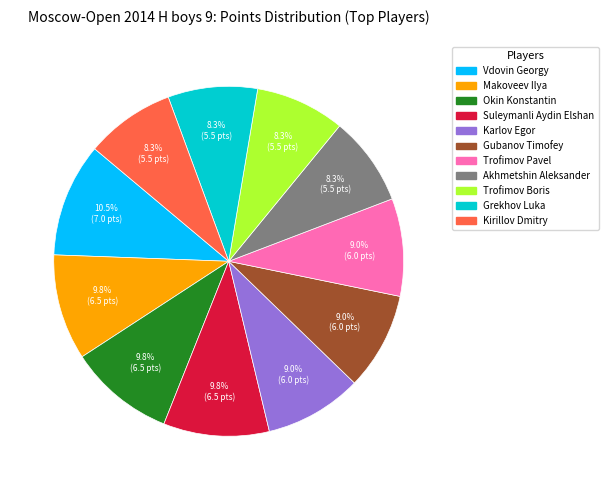

True or false: Makoveev Ilya accounts for 15% of the total.

False